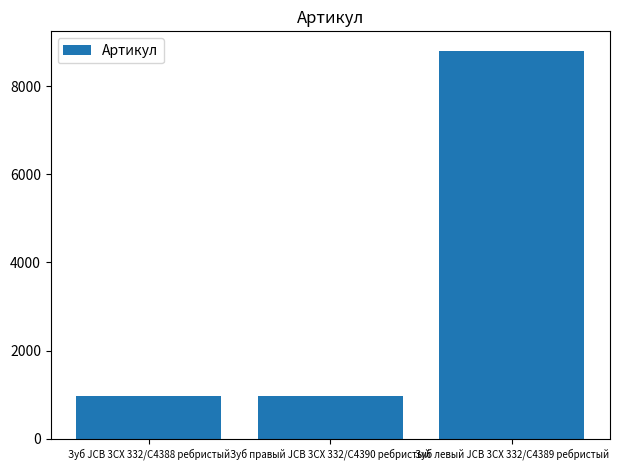

Count the number of data series in this chart.

1